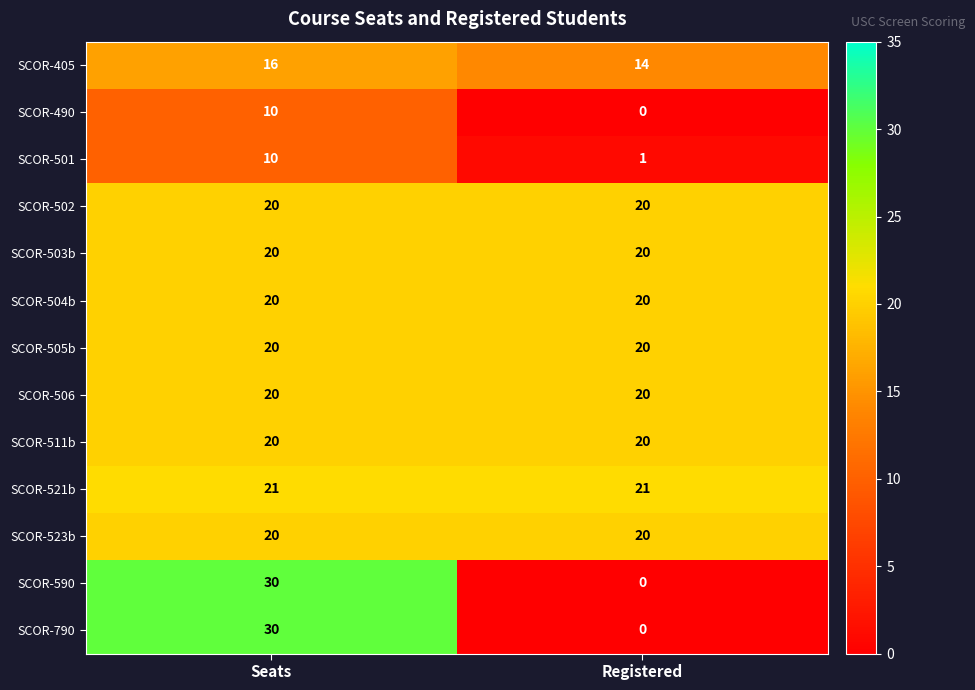

Is it true that SCOR-505b equals 26 at Seats?

False